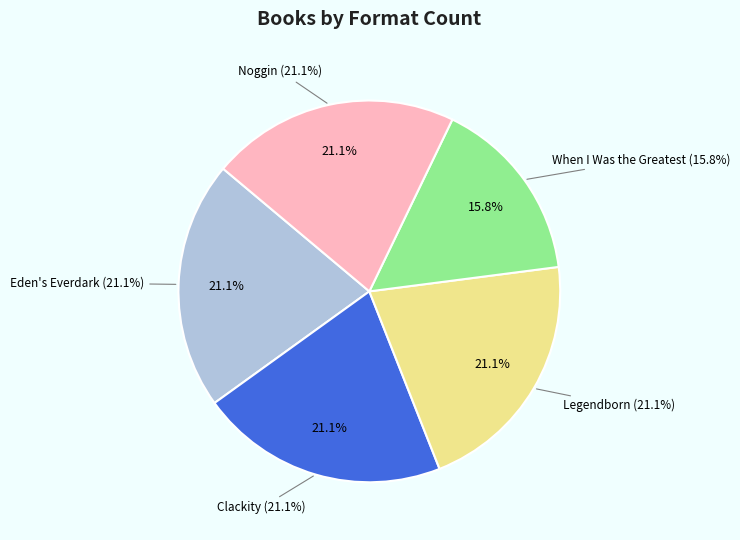

Which slice is the largest?

Eden's Everdark